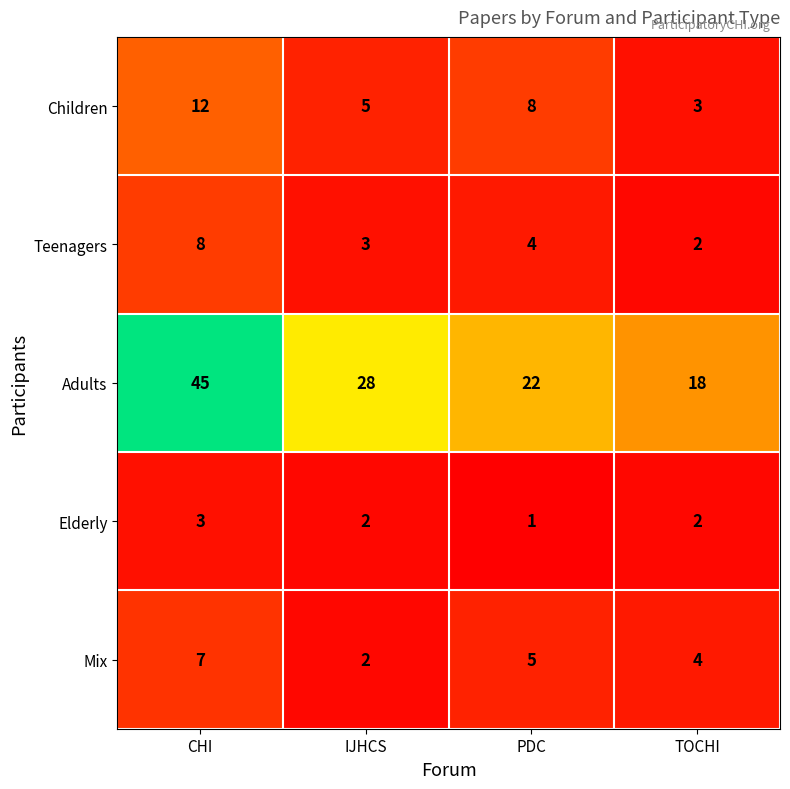

How many categories are shown in the chart?

4